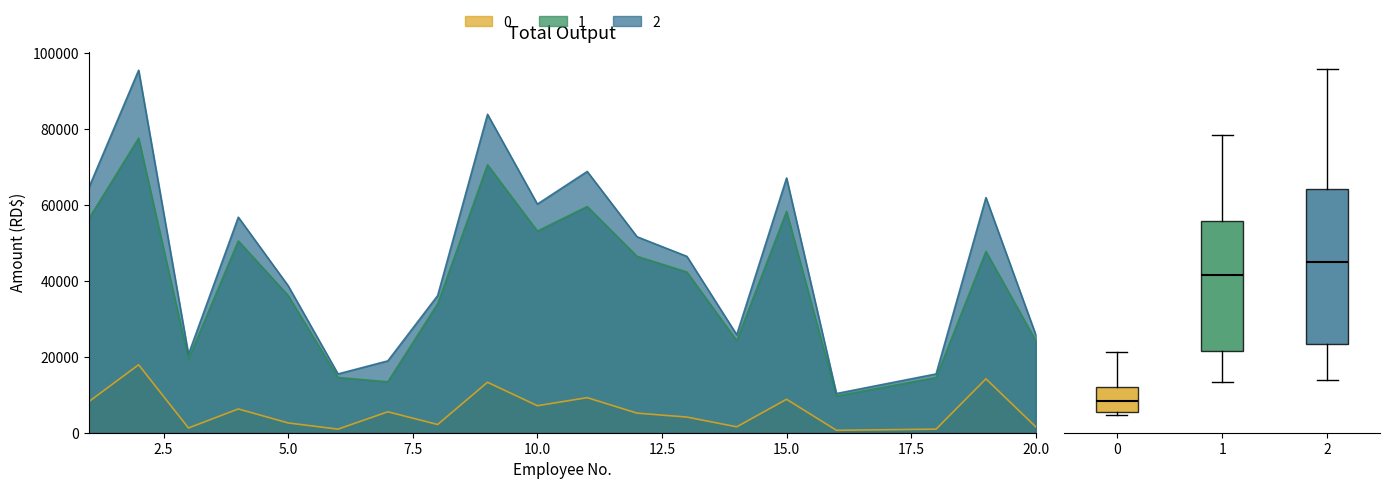

How many values in the TOTAL DESCUENTO series exceed 5154?

10